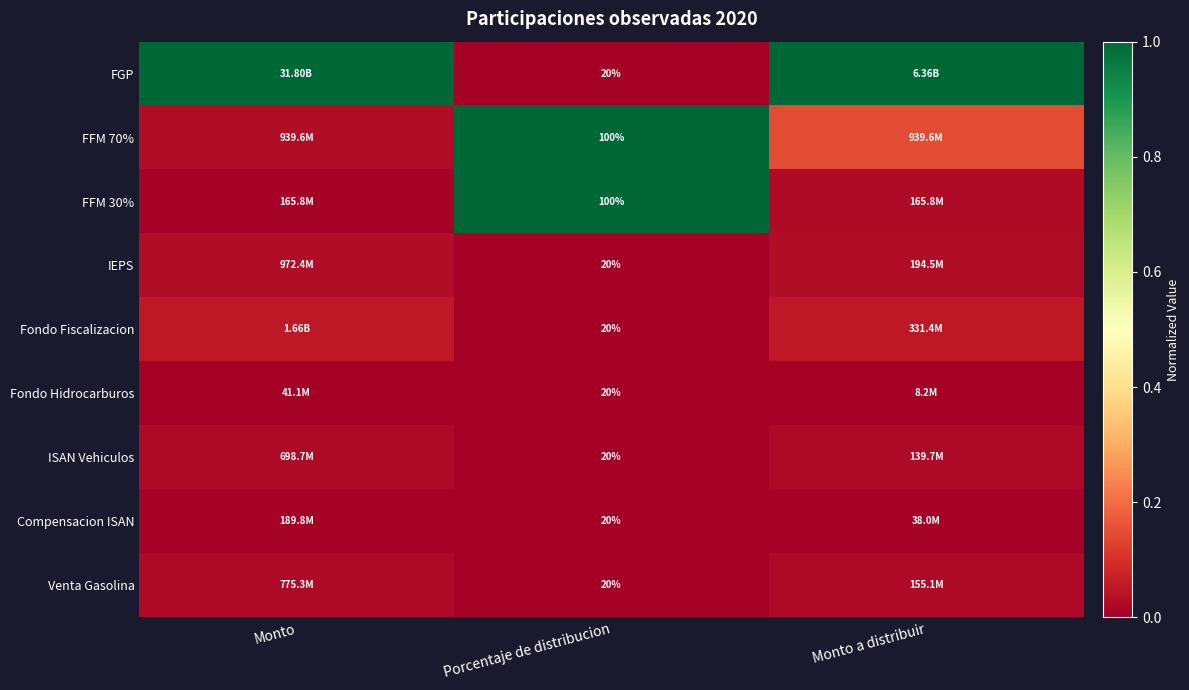

Rank the categories by IEPS value from highest to lowest.

Monto, Monto a distribuir, Porcentaje de distribucion